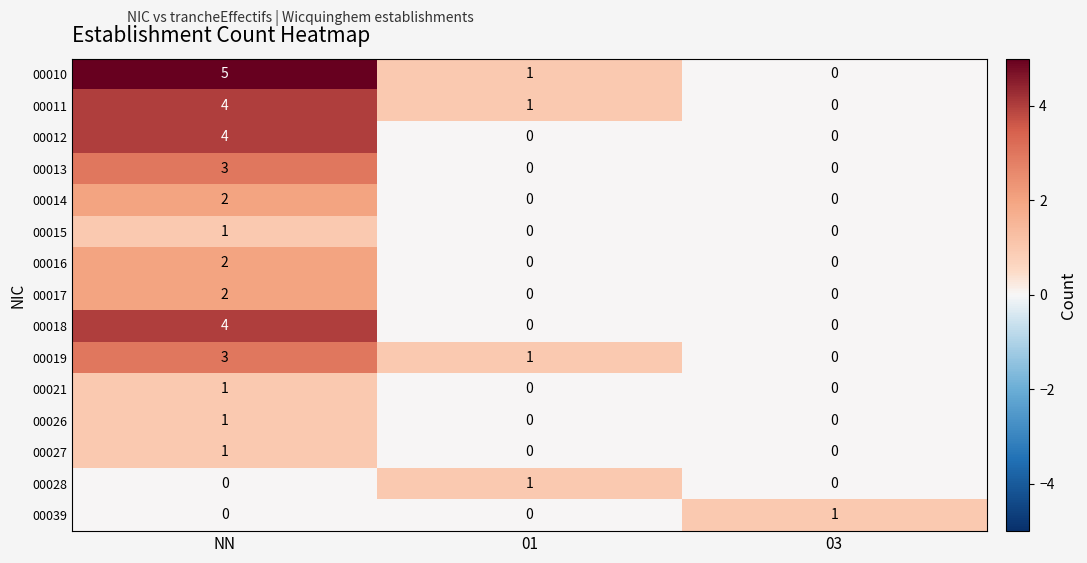

How many 00028 values are between 0 and 1?

3